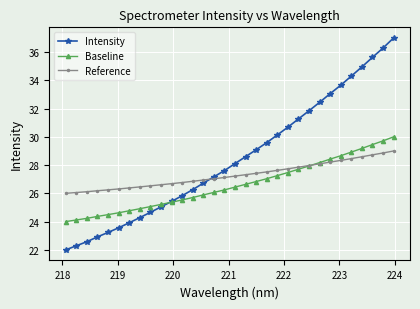

What is the value of the Baseline point at the 31st from the left?

29.7